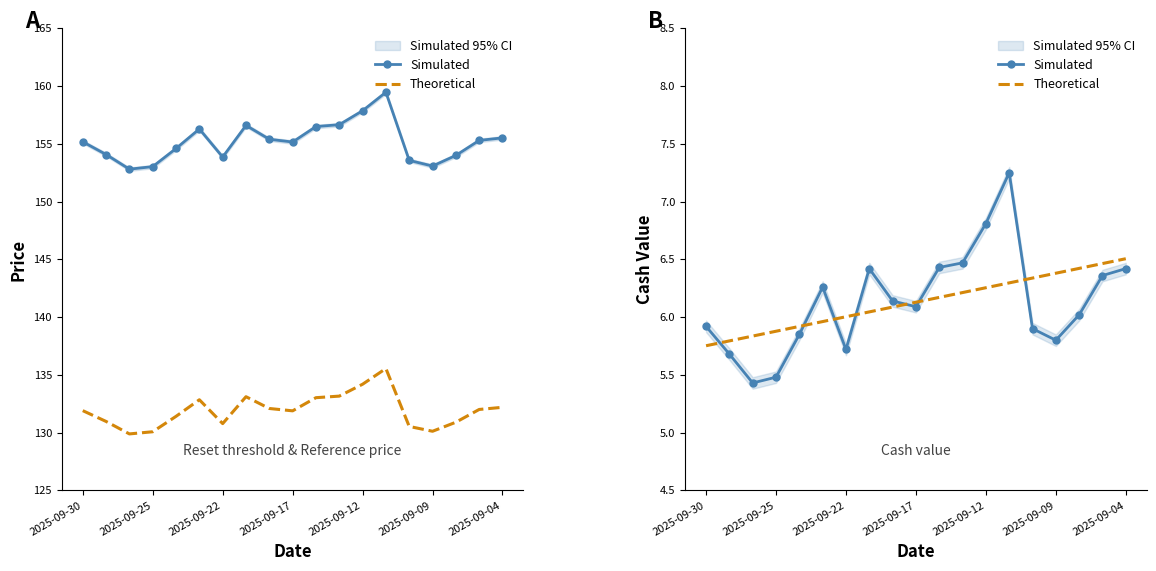

True or false: Simulated has more than 1 interior local peaks.

True